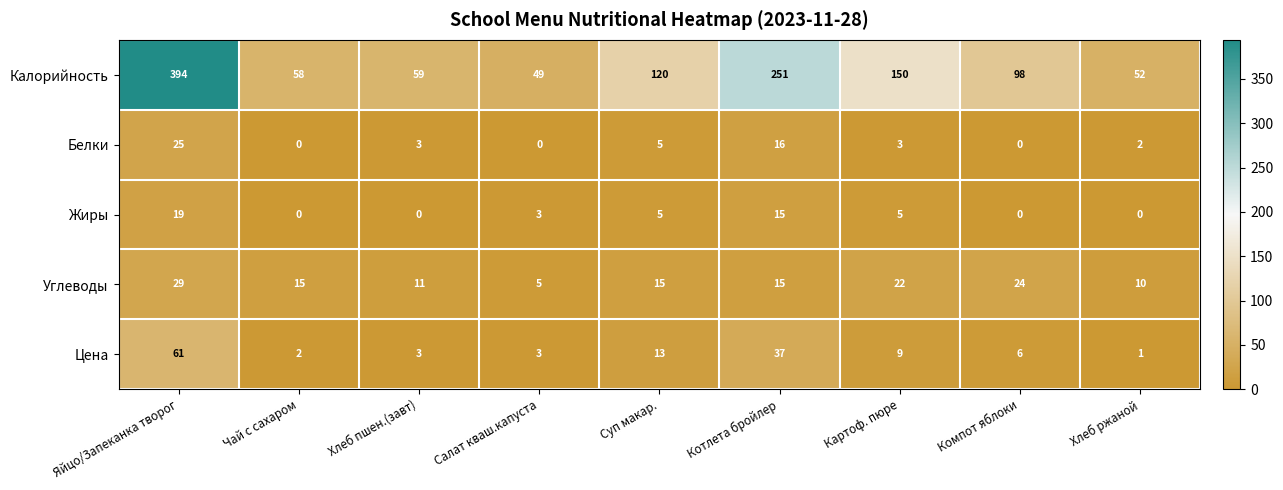

At Хлеб ржаной, list the series in order from largest to smallest.

Калорийность, Углеводы, Белки, Цена, Жиры